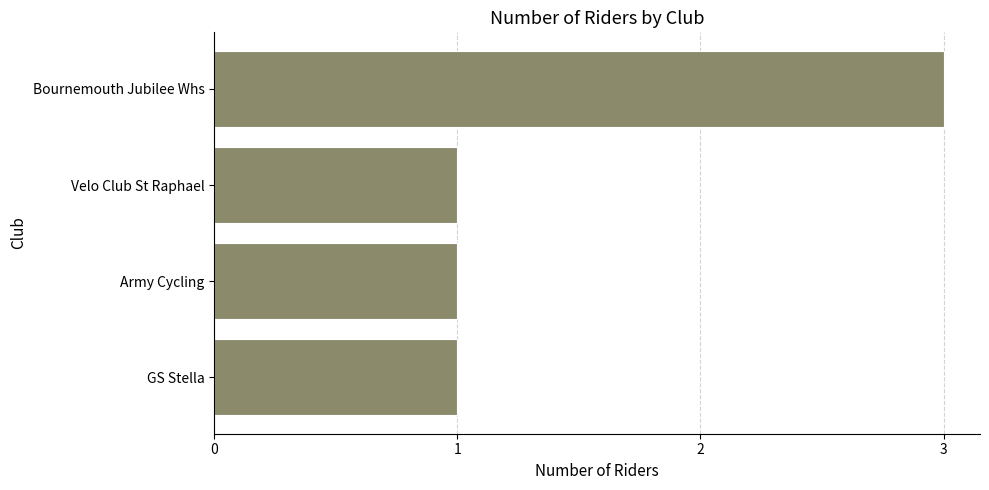

What is the smallest value displayed?

1